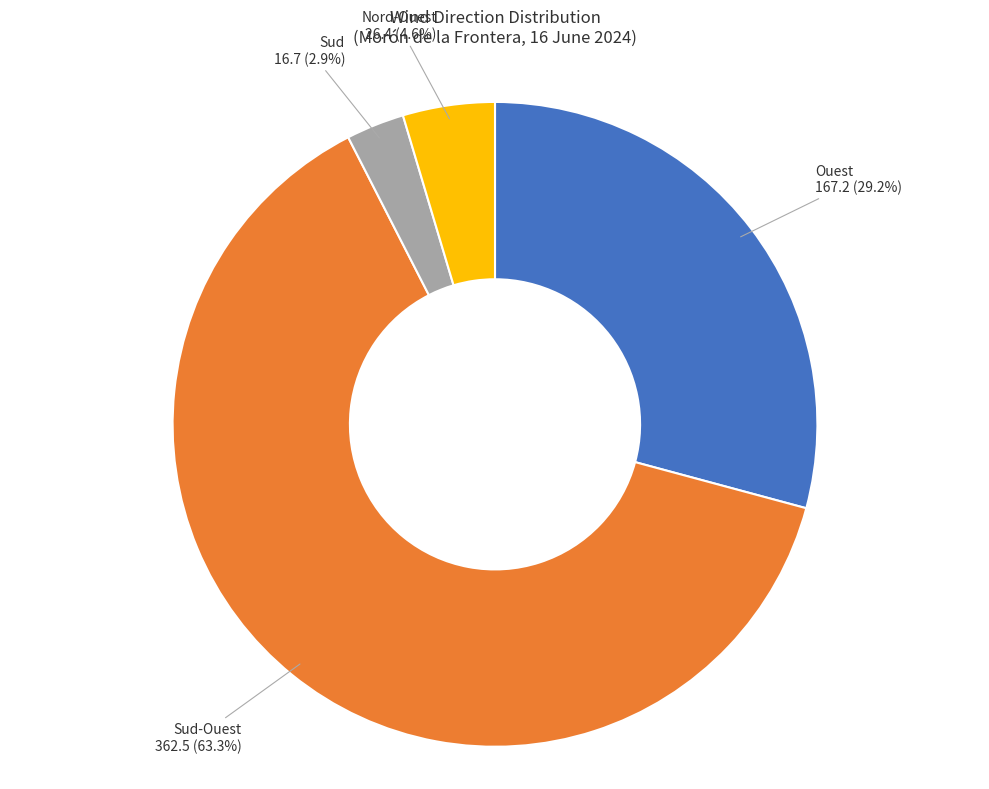

How many slices are in this pie chart?

4